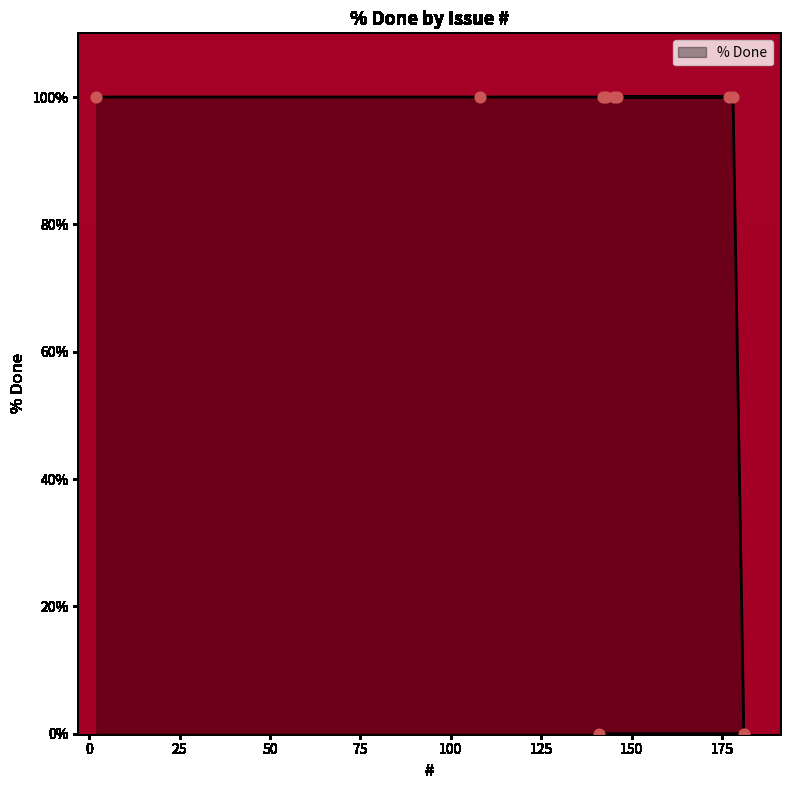

Approximately how many times larger is the value at 177 compared to 143?

1.0